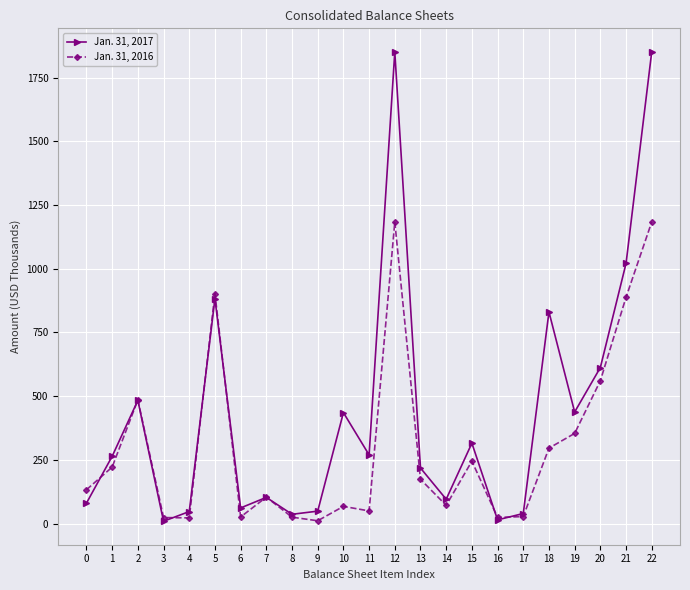

How many interior local valleys does the Jan. 31, 2017 series have?

7